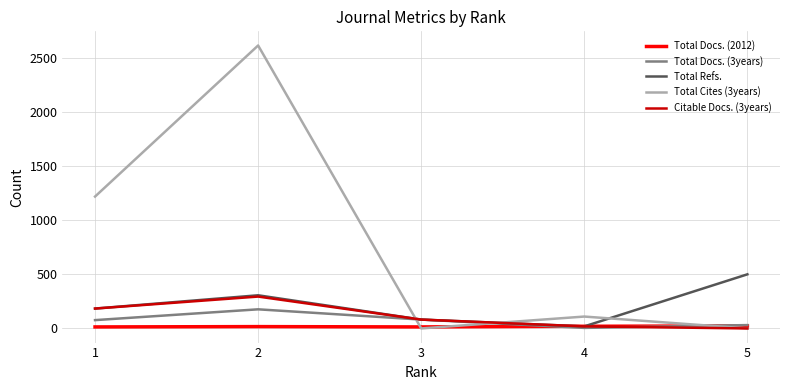

How many lines are shown in the chart?

5